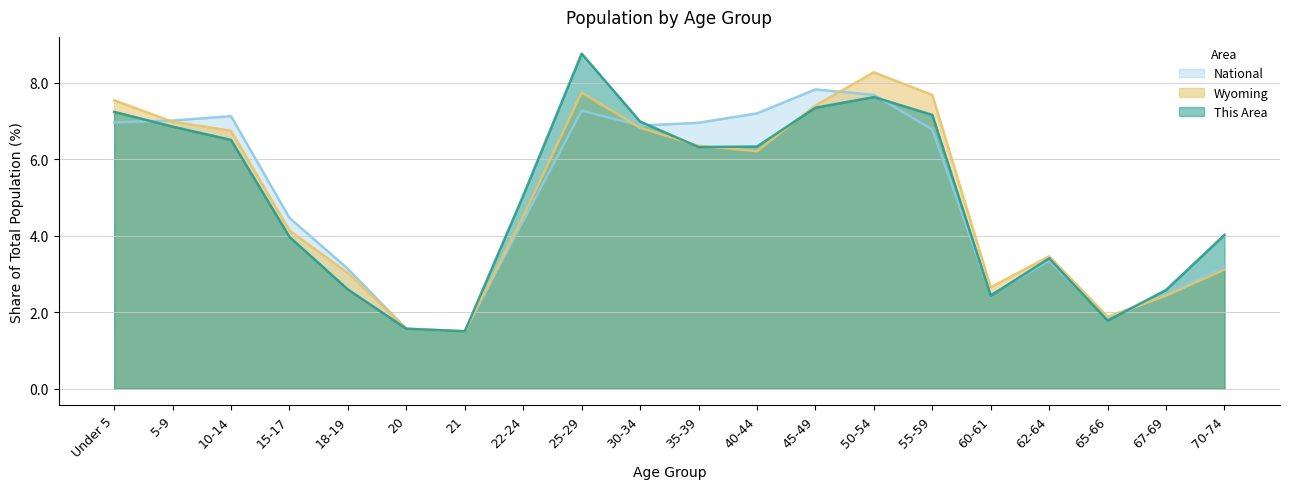

Which category has the lowest value in the This Area series?

21